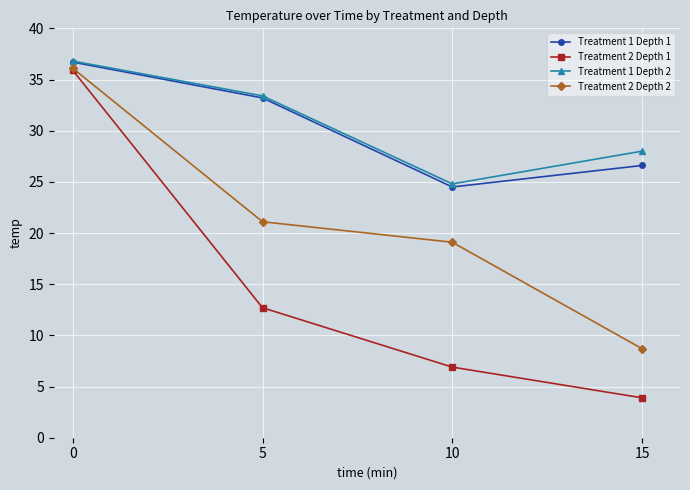

True or false: Treatment 2 Depth 1 has more than 0 points higher than both neighbors.

False